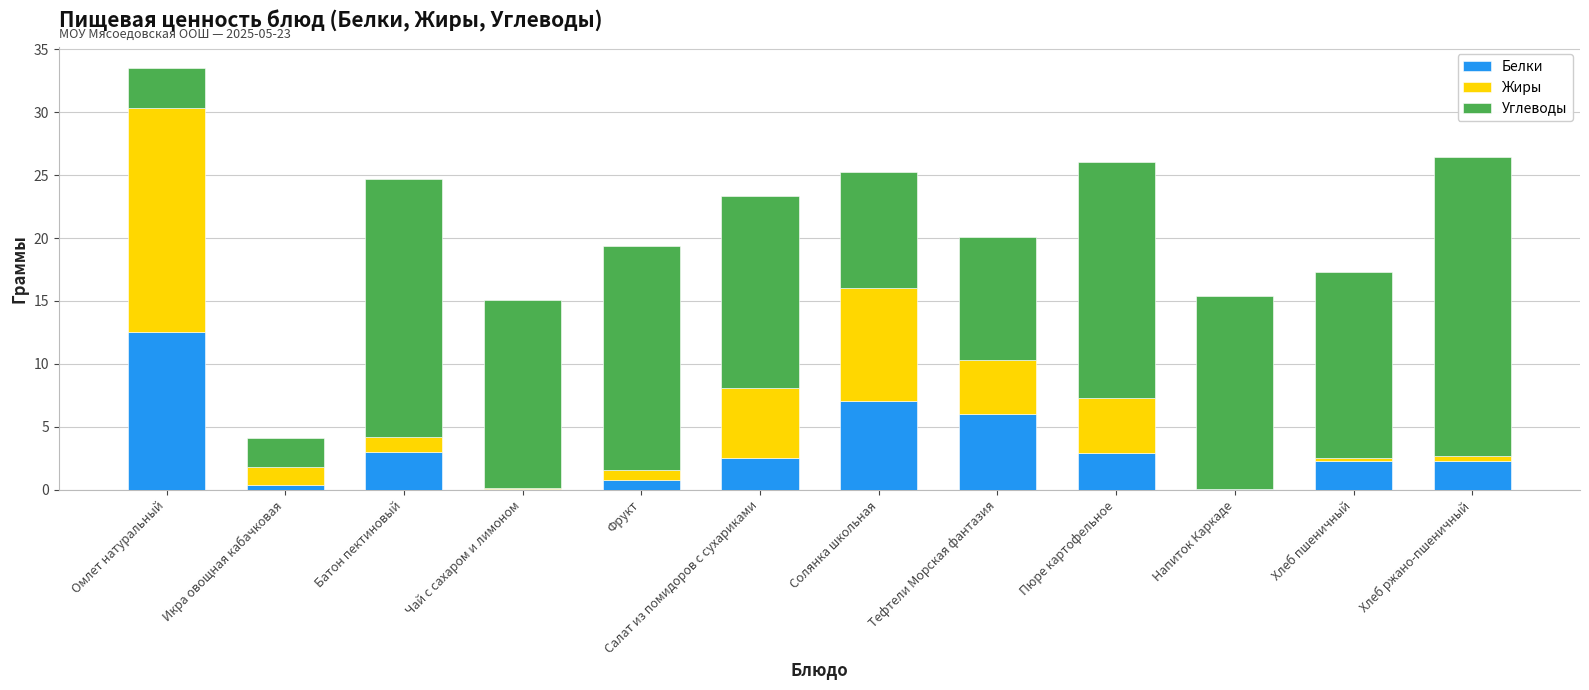

Is it true that Белки equals 3.0 at Батон пектиновый?

True